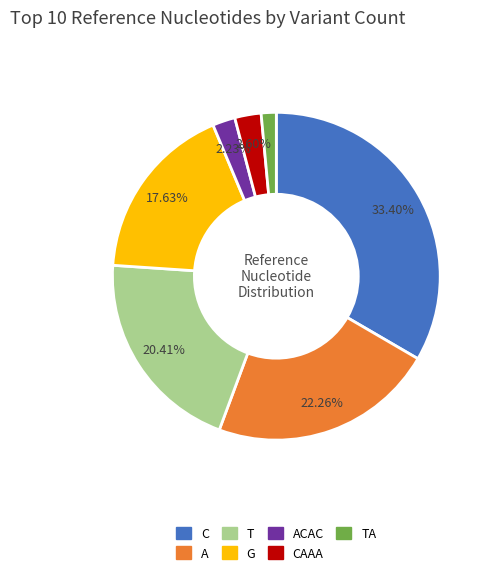

Is there a majority slice in this chart?

No